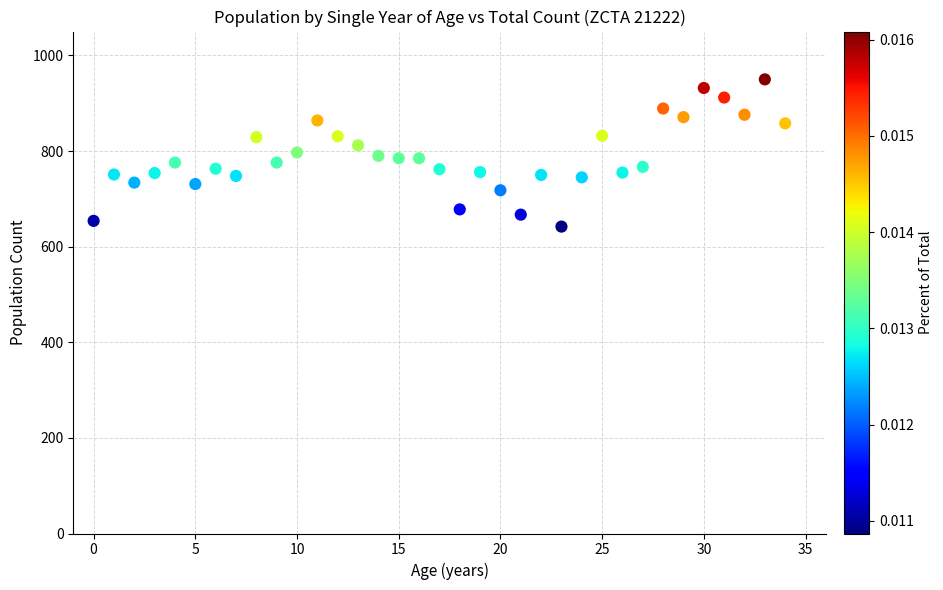

What is the range of Y values (max minus min)?

308